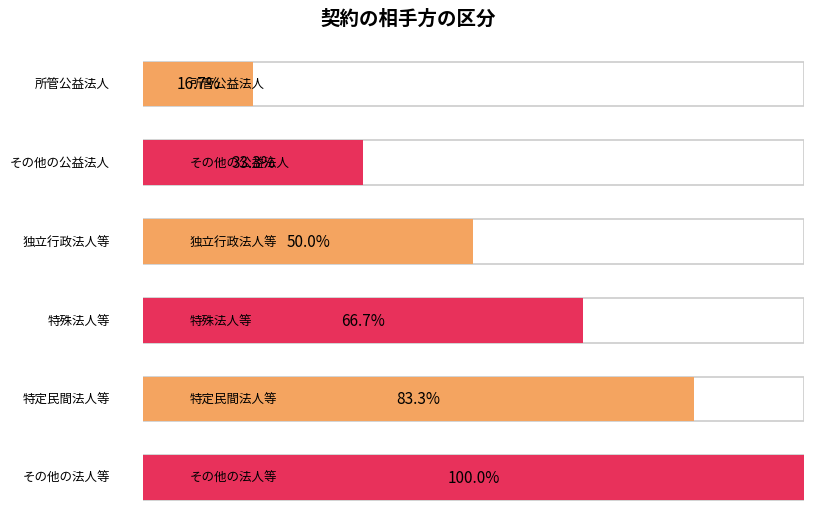

What is the label of the 3rd bar from the left?

独立行政法人等